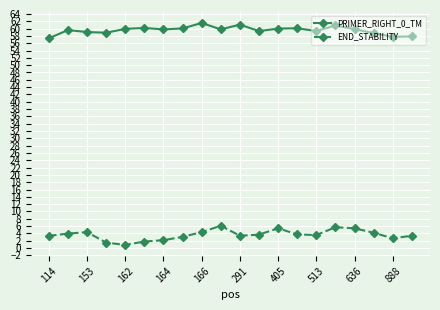

What is the highest value of the END_STABILITY series?

6.1